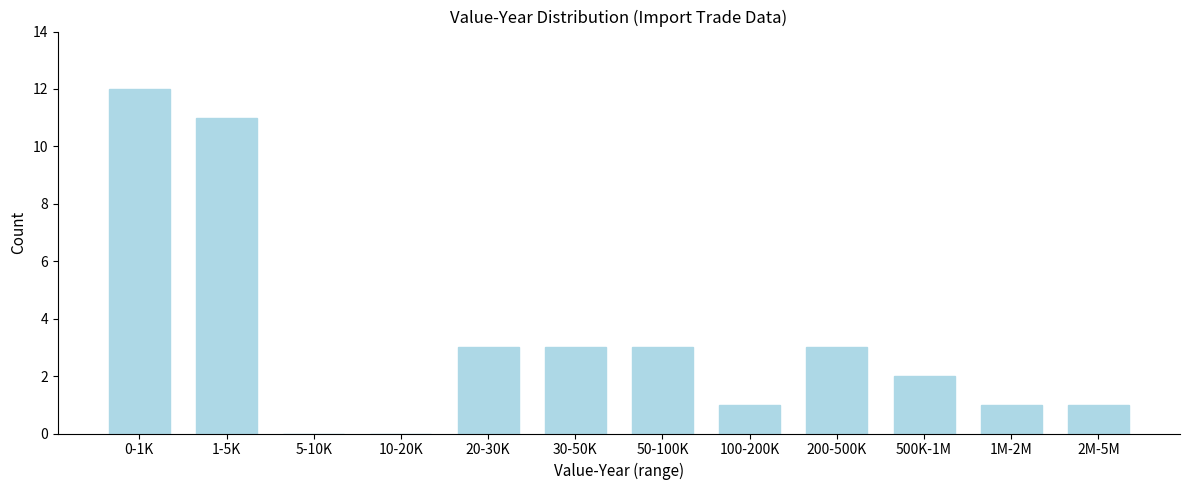

Reading left to right, extract all data points from this chart.

0-1K=12	1-5K=11	5-10K=0	10-20K=0	20-30K=3	30-50K=3	50-100K=3	100-200K=1	200-500K=3	500K-1M=2	1M-2M=1	2M-5M=1